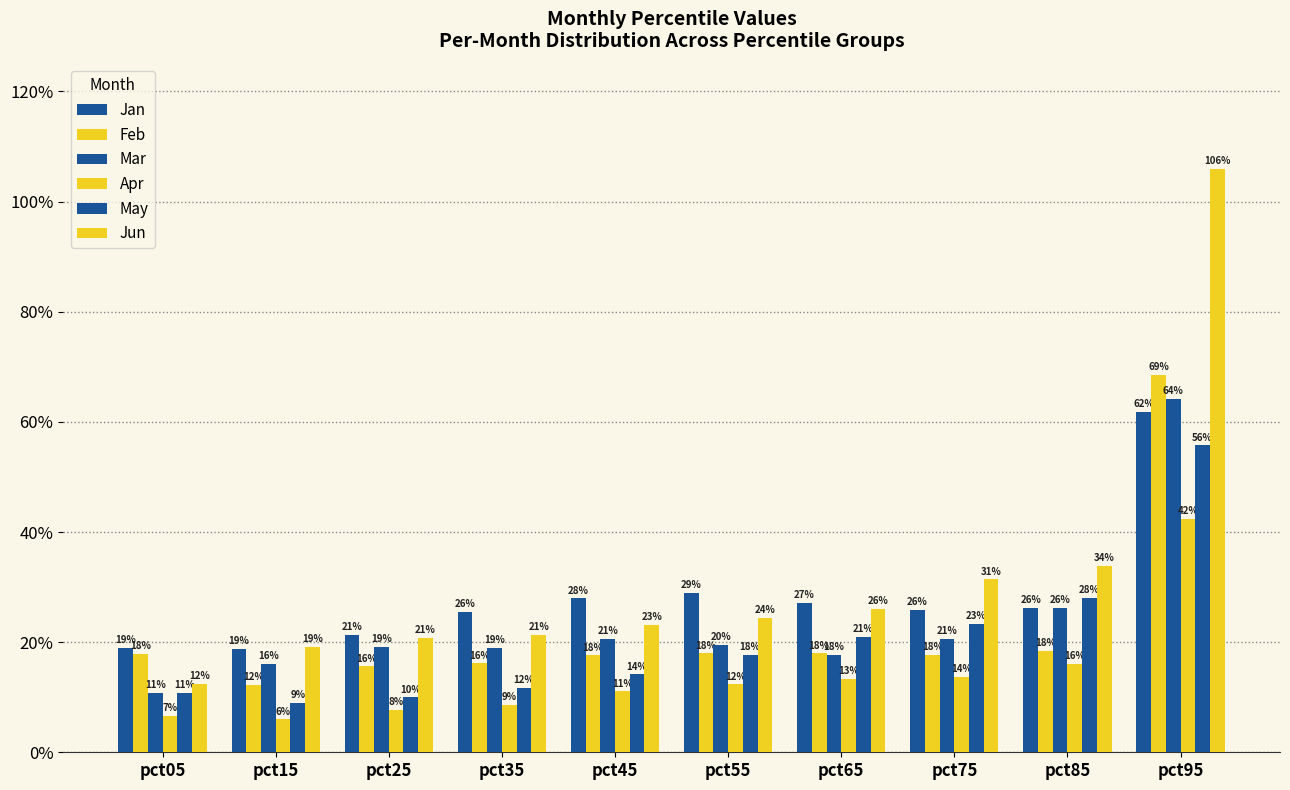

Which has a higher value, pct75 or pct45?

pct45